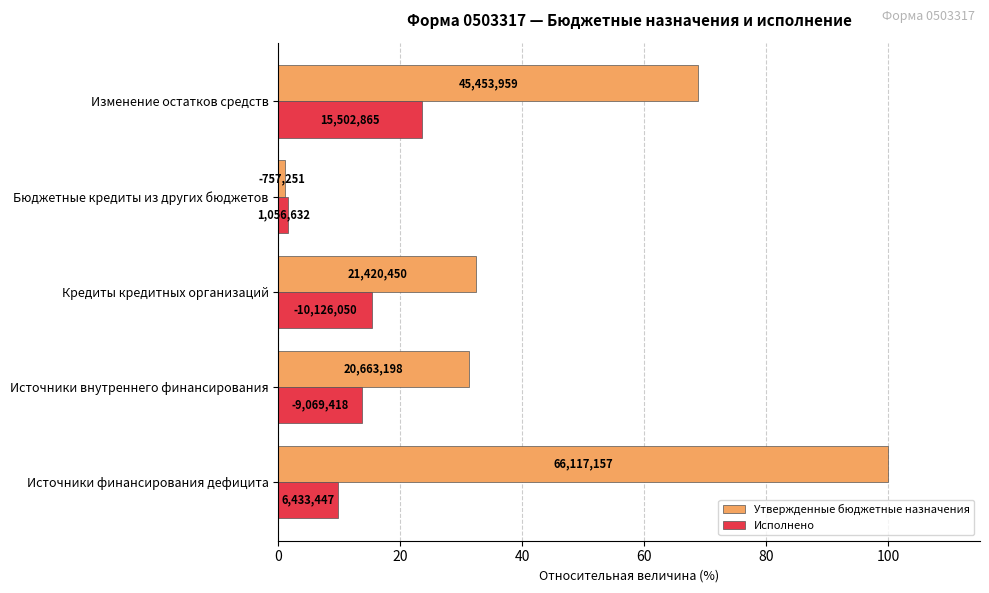

What are all the series names shown in the legend?

Утвержденные бюджетные назначения, Исполнено